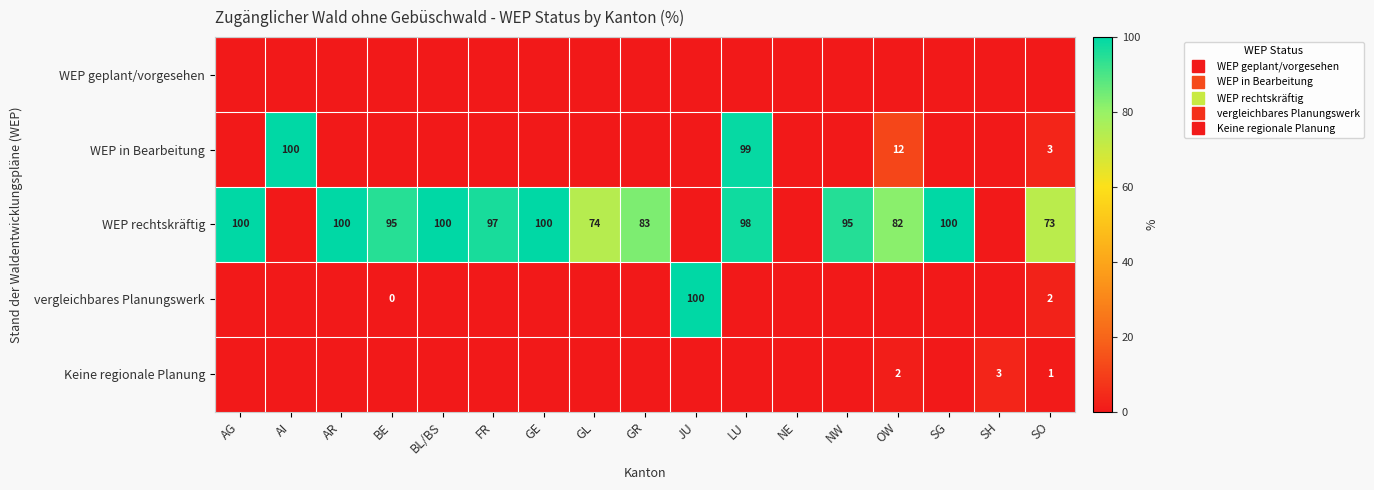

Which label corresponds to the largest value in the chart?

AI